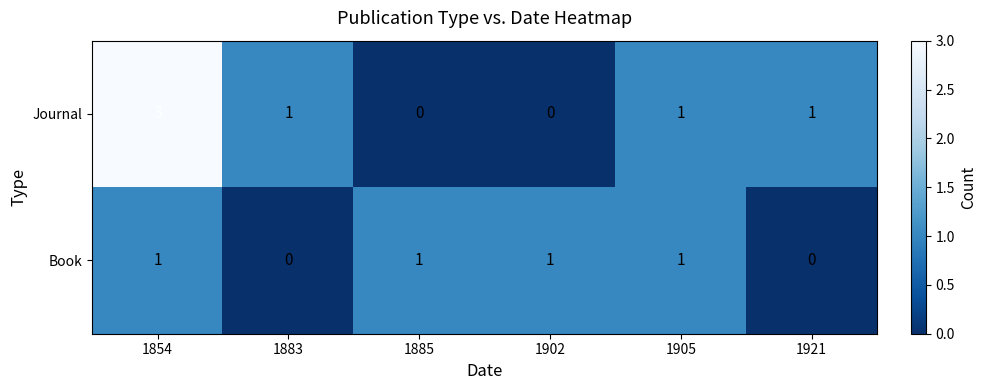

Is it true that Journal equals -1 at 1902?

False